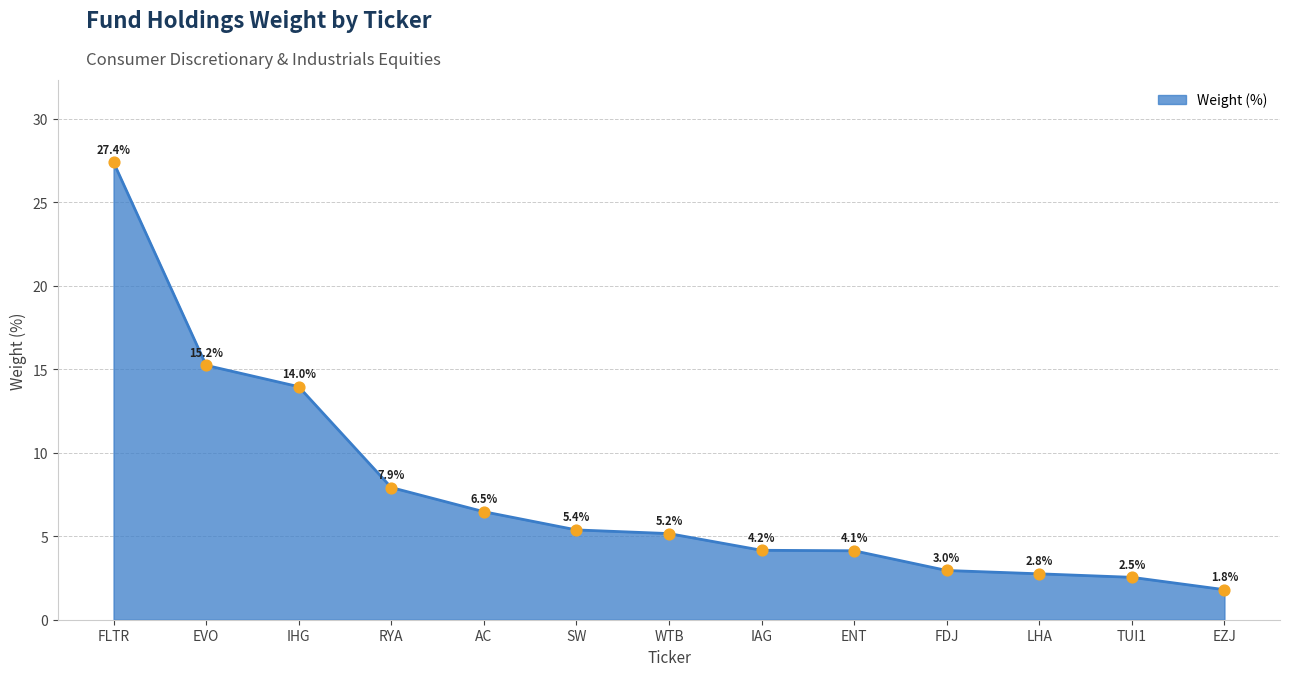

What is the change in value from RYA to SW?

-2.5